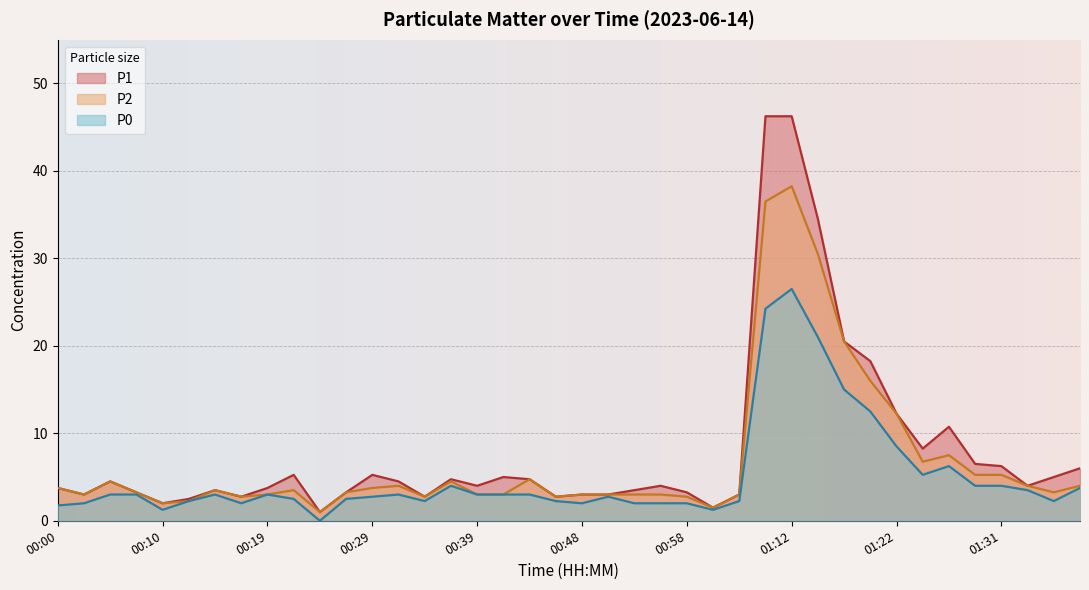

Which series changed the most between 00:27 and 01:34?

P0